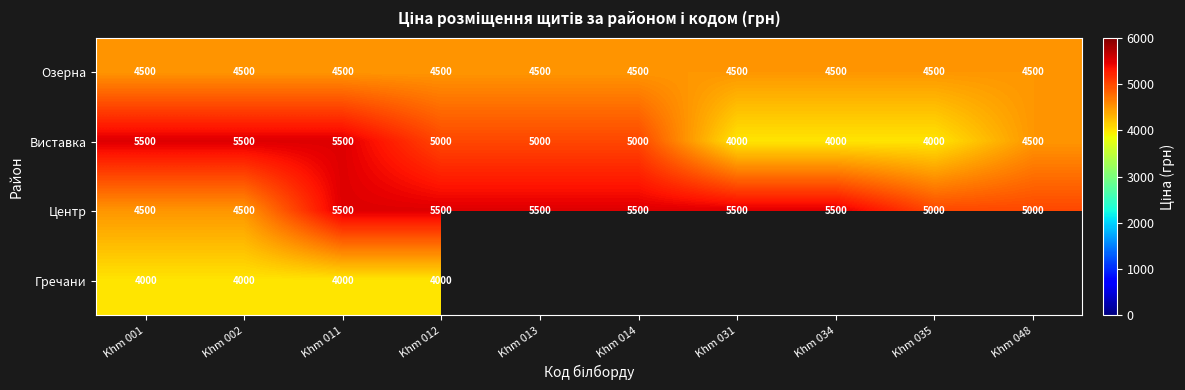

What is the lowest value of the Центр series?

4500